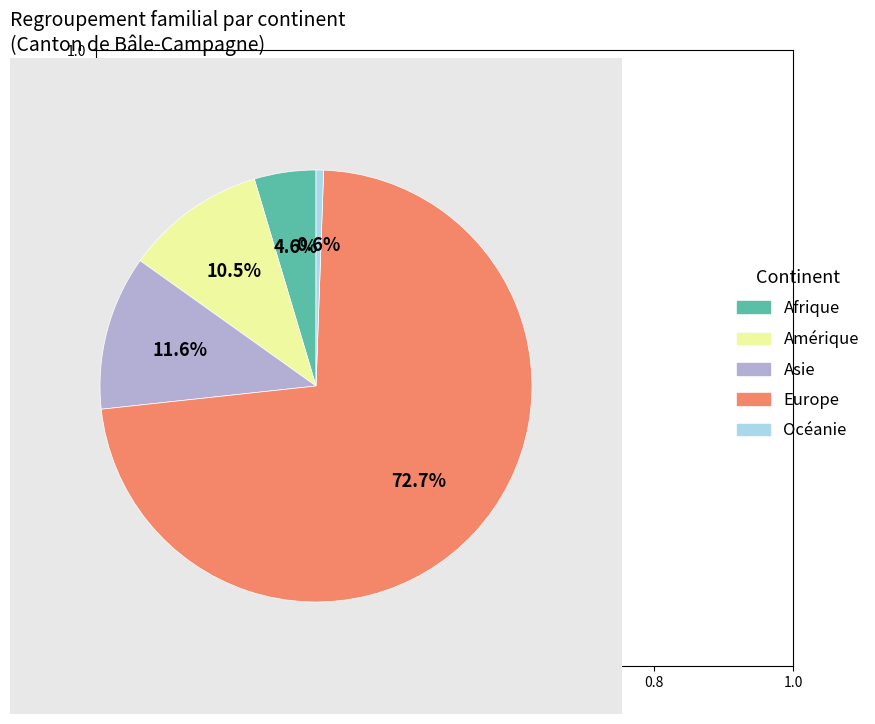

Rank the categories by value from lowest to highest.

Océanie, Afrique, Amérique, Asie, Europe